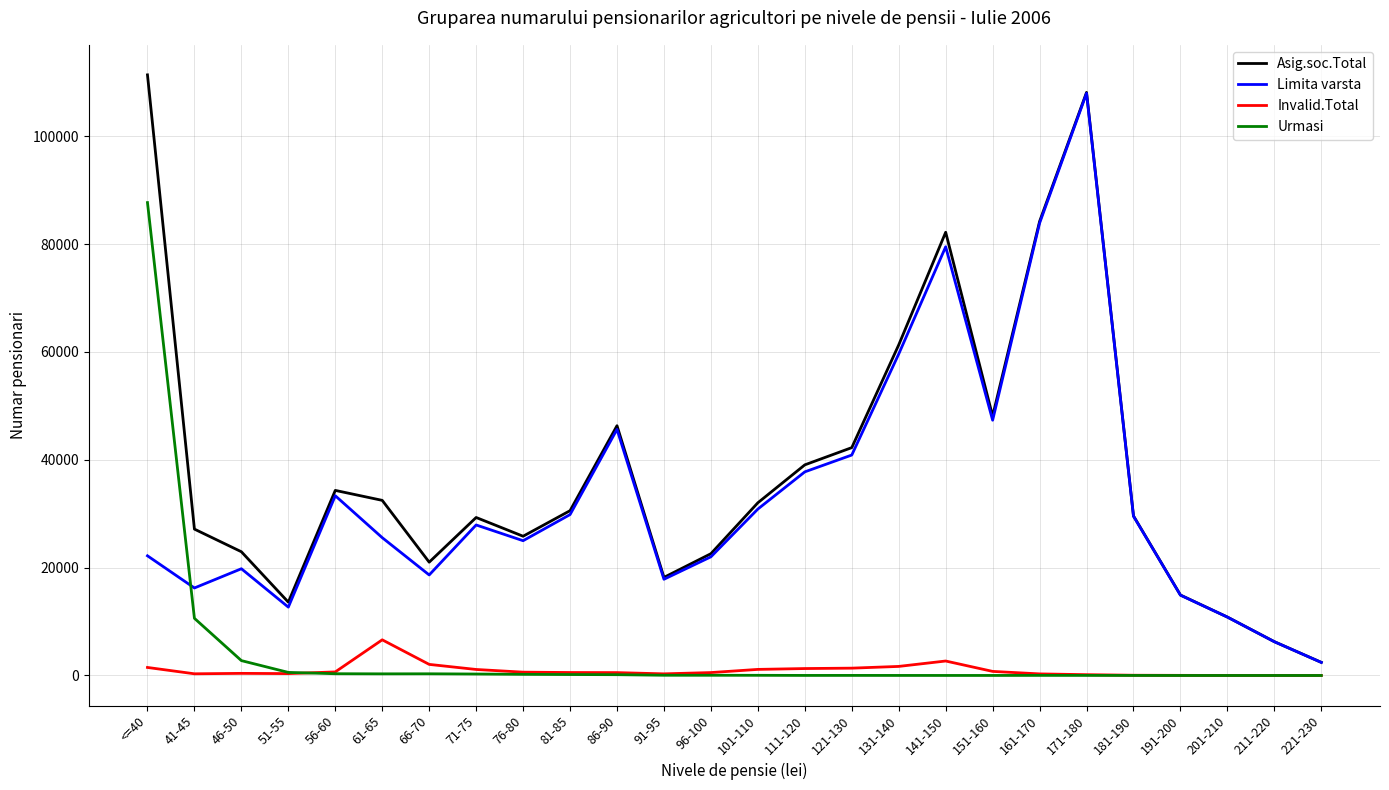

The Asig.soc.Total series shows 18194 at 91-95. True or false?

True